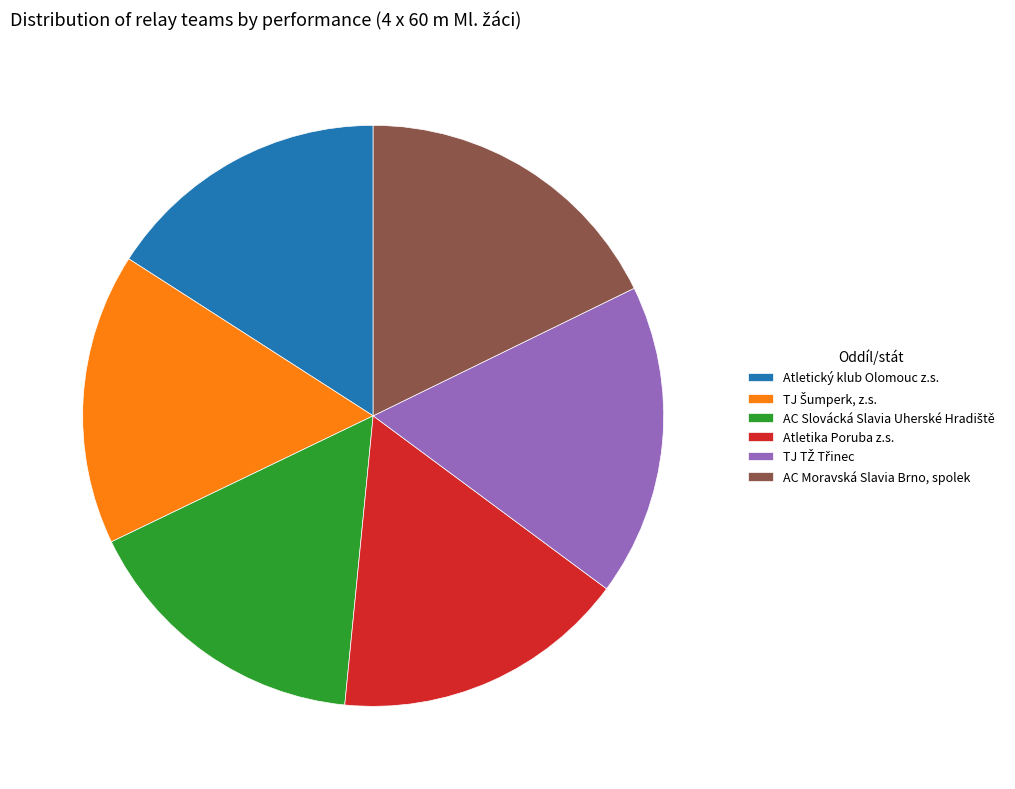

Count the number of slices in the pie.

6